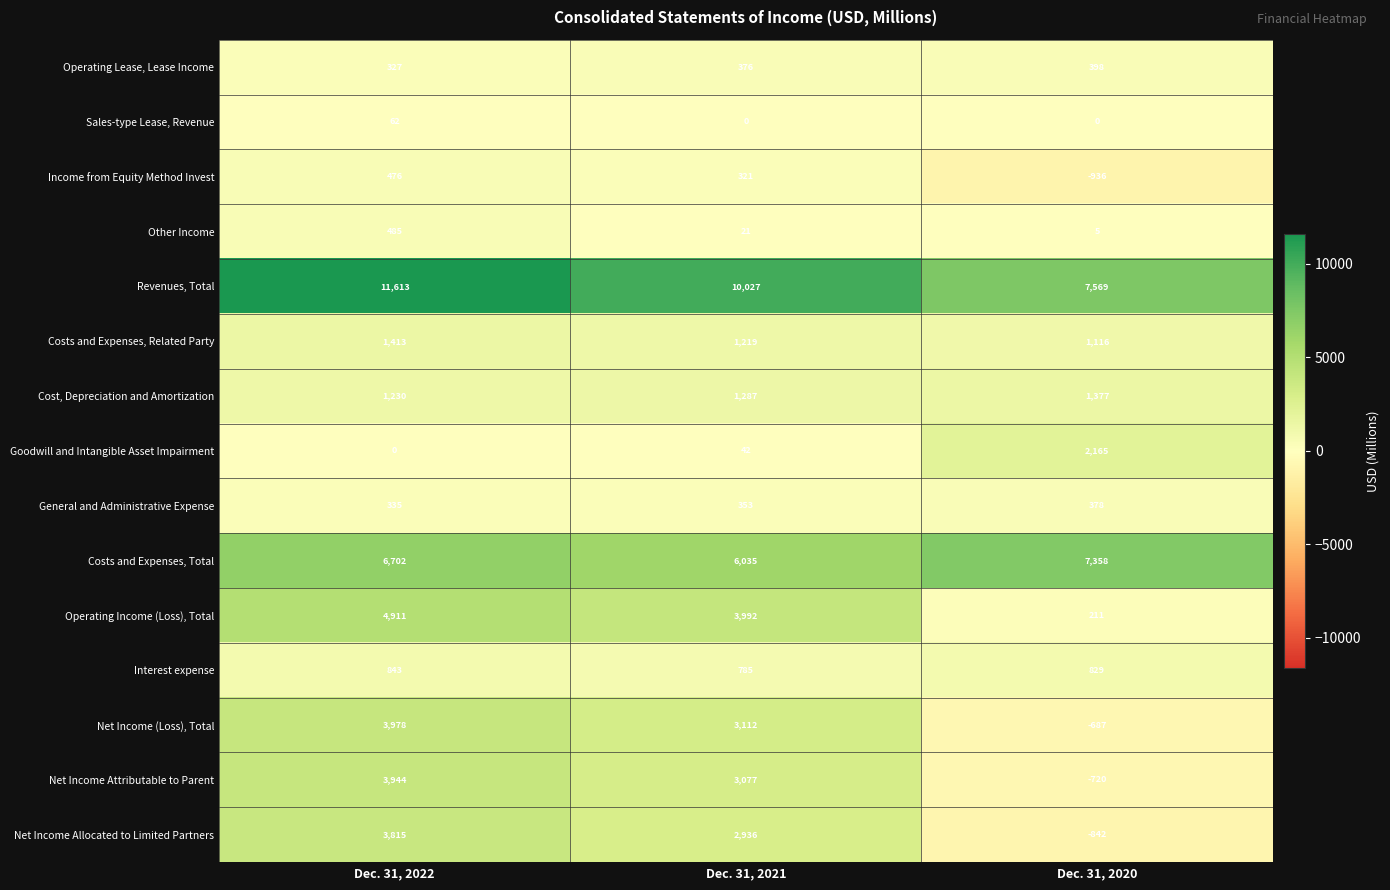

What is the smallest value displayed?

-936